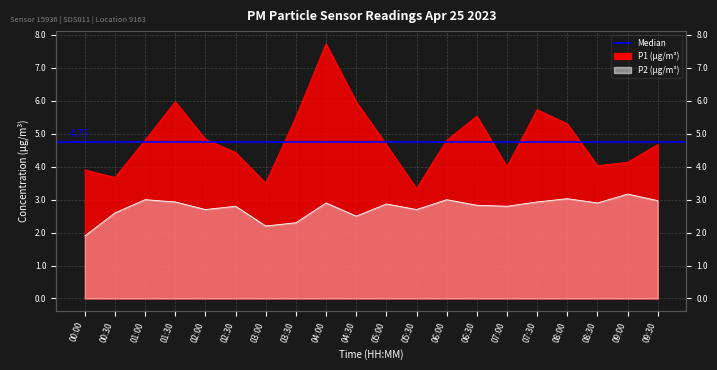

Rank the series at 09:30 from lowest to highest value.

P2, P1